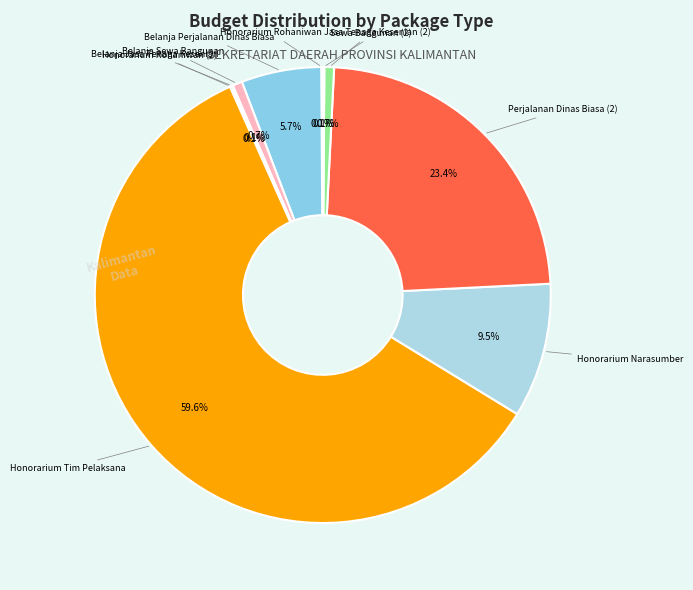

What is the largest slice in the pie chart?

Honorarium Tim Pelaksana